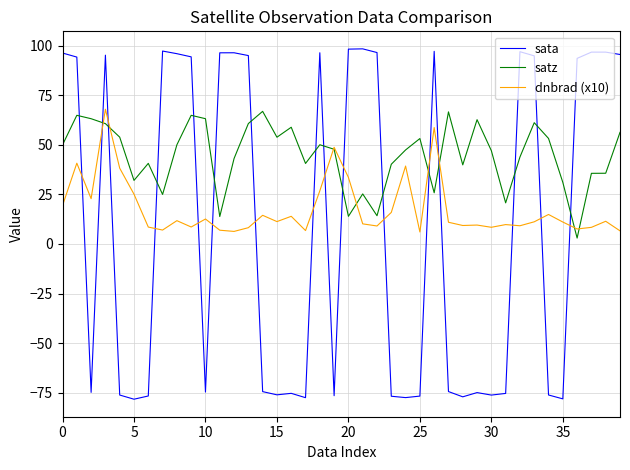

What is the greatest value displayed?

98.4